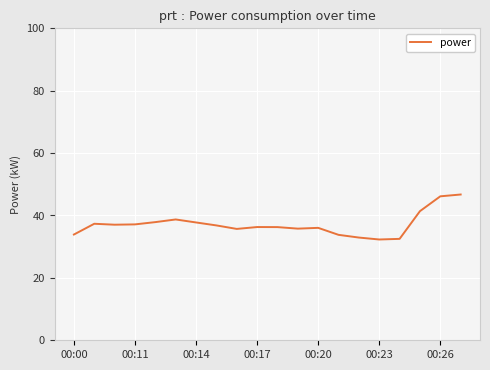

What is the maximum value shown in the chart?

46.7